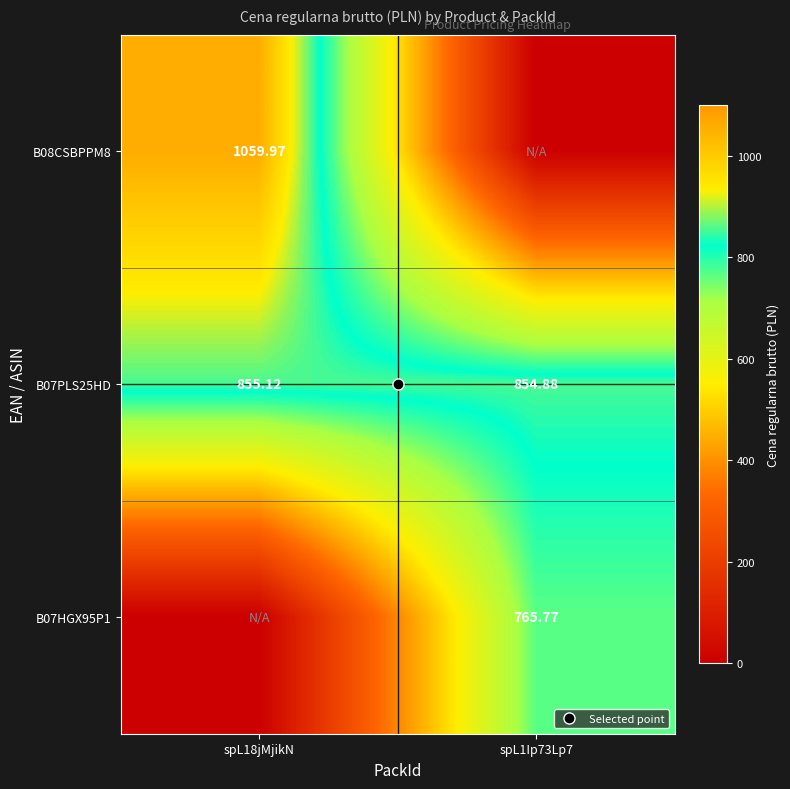

The B07HGX95P1 series shows 1166.4 at spL1Ip73Lp7. True or false?

False